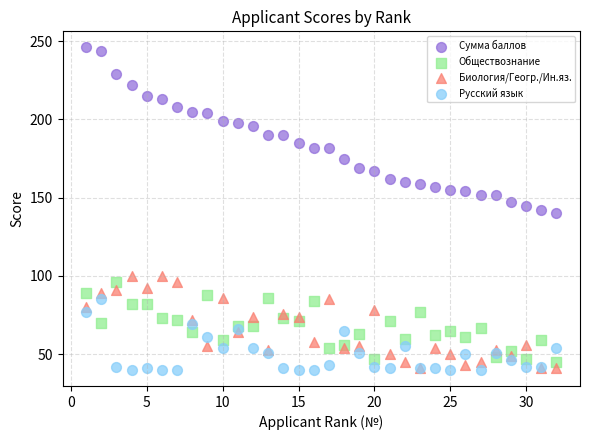

Which series reaches the maximum Y coordinate?

Сумма баллов